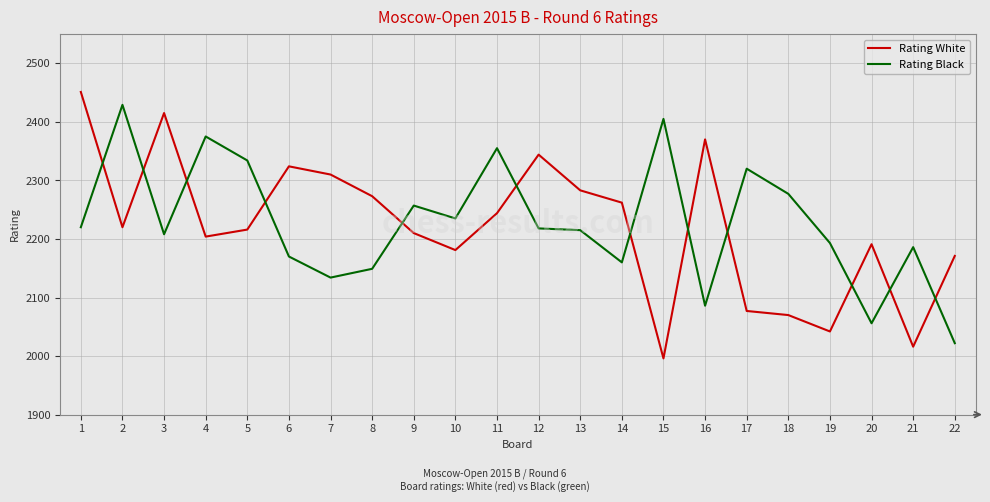

Which series changed the most between 6 and 11?

Rating Black